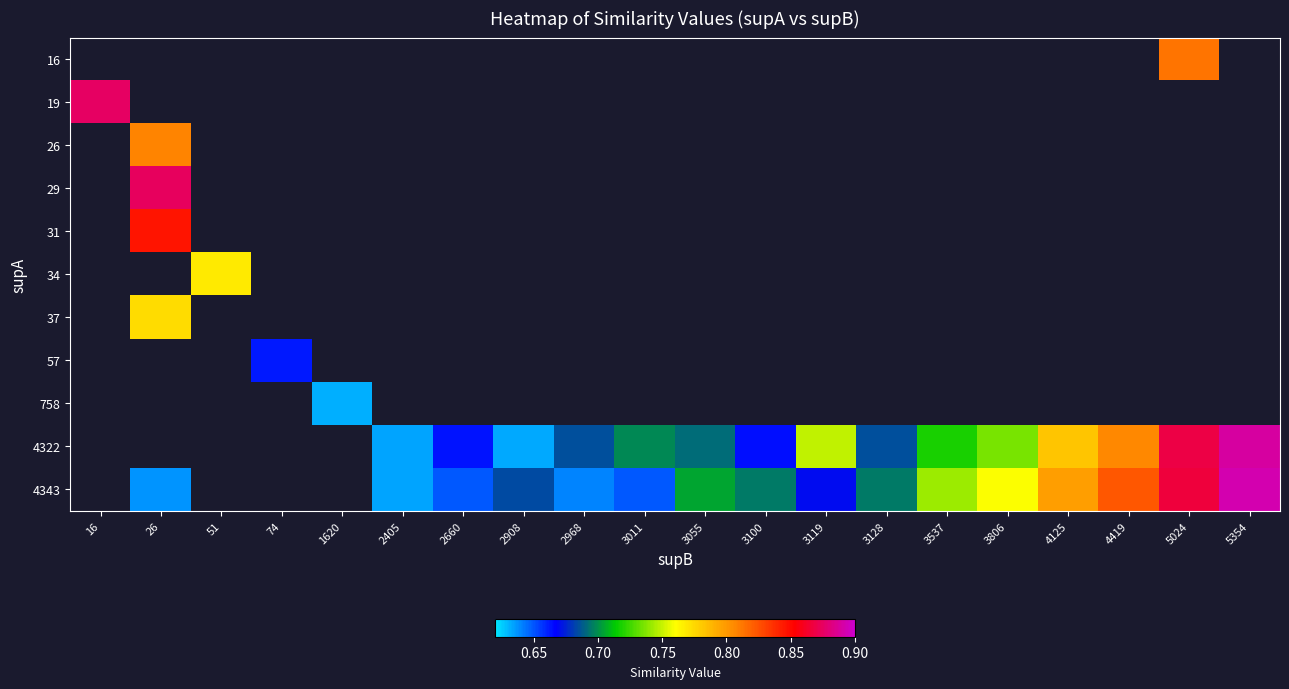

Reading right to left, transcribe all the data shown in this chart.

16: 5354=0.0	5024=0.8	4419=0.0	4125=0.0	3806=0.0	3537=0.0	3128=0.0	3119=0.0	3100=0.0	3055=0.0	3011=0.0	2968=0.0	2908=0.0	2660=0.0	2405=0.0	1620=0.0	74=0.0	51=0.0	26=0.0	16=0.0
19: 5354=0.0	5024=0.0	4419=0.0	4125=0.0	3806=0.0	3537=0.0	3128=0.0	3119=0.0	3100=0.0	3055=0.0	3011=0.0	2968=0.0	2908=0.0	2660=0.0	2405=0.0	1620=0.0	74=0.0	51=0.0	26=0.0	16=0.9
26: 5354=0.0	5024=0.0	4419=0.0	4125=0.0	3806=0.0	3537=0.0	3128=0.0	3119=0.0	3100=0.0	3055=0.0	3011=0.0	2968=0.0	2908=0.0	2660=0.0	2405=0.0	1620=0.0	74=0.0	51=0.0	26=0.8	16=0.0
29: 5354=0.0	5024=0.0	4419=0.0	4125=0.0	3806=0.0	3537=0.0	3128=0.0	3119=0.0	3100=0.0	3055=0.0	3011=0.0	2968=0.0	2908=0.0	2660=0.0	2405=0.0	1620=0.0	74=0.0	51=0.0	26=0.9	16=0.0
31: 5354=0.0	5024=0.0	4419=0.0	4125=0.0	3806=0.0	3537=0.0	3128=0.0	3119=0.0	3100=0.0	3055=0.0	3011=0.0	2968=0.0	2908=0.0	2660=0.0	2405=0.0	1620=0.0	74=0.0	51=0.0	26=0.8	16=0.0
34: 5354=0.0	5024=0.0	4419=0.0	4125=0.0	3806=0.0	3537=0.0	3128=0.0	3119=0.0	3100=0.0	3055=0.0	3011=0.0	2968=0.0	2908=0.0	2660=0.0	2405=0.0	1620=0.0	74=0.0	51=0.8	26=0.0	16=0.0
37: 5354=0.0	5024=0.0	4419=0.0	4125=0.0	3806=0.0	3537=0.0	3128=0.0	3119=0.0	3100=0.0	3055=0.0	3011=0.0	2968=0.0	2908=0.0	2660=0.0	2405=0.0	1620=0.0	74=0.0	51=0.0	26=0.8	16=0.0
57: 5354=0.0	5024=0.0	4419=0.0	4125=0.0	3806=0.0	3537=0.0	3128=0.0	3119=0.0	3100=0.0	3055=0.0	3011=0.0	2968=0.0	2908=0.0	2660=0.0	2405=0.0	1620=0.0	74=0.7	51=0.0	26=0.0	16=0.0
758: 5354=0.0	5024=0.0	4419=0.0	4125=0.0	3806=0.0	3537=0.0	3128=0.0	3119=0.0	3100=0.0	3055=0.0	3011=0.0	2968=0.0	2908=0.0	2660=0.0	2405=0.0	1620=0.6	74=0.0	51=0.0	26=0.0	16=0.0
4322: 5354=0.9	5024=0.9	4419=0.8	4125=0.8	3806=0.7	3537=0.7	3128=0.7	3119=0.7	3100=0.7	3055=0.7	3011=0.7	2968=0.7	2908=0.6	2660=0.7	2405=0.6	1620=0.0	74=0.0	51=0.0	26=0.0	16=0.0
4343: 5354=0.9	5024=0.9	4419=0.8	4125=0.8	3806=0.8	3537=0.7	3128=0.7	3119=0.7	3100=0.7	3055=0.7	3011=0.6	2968=0.6	2908=0.7	2660=0.6	2405=0.6	1620=0.0	74=0.0	51=0.0	26=0.6	16=0.0